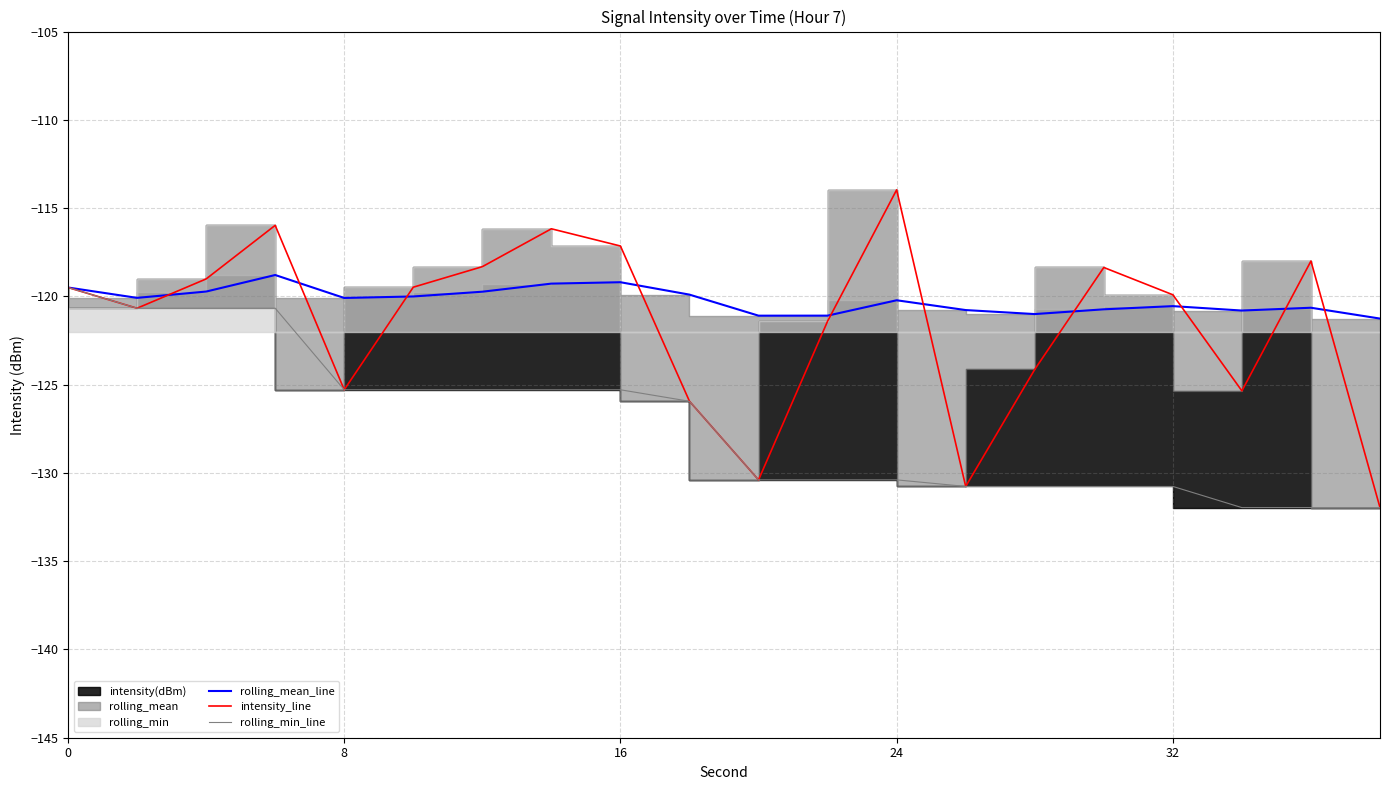

What is the difference between the maximum and minimum values in the rolling_min_line series?

12.5